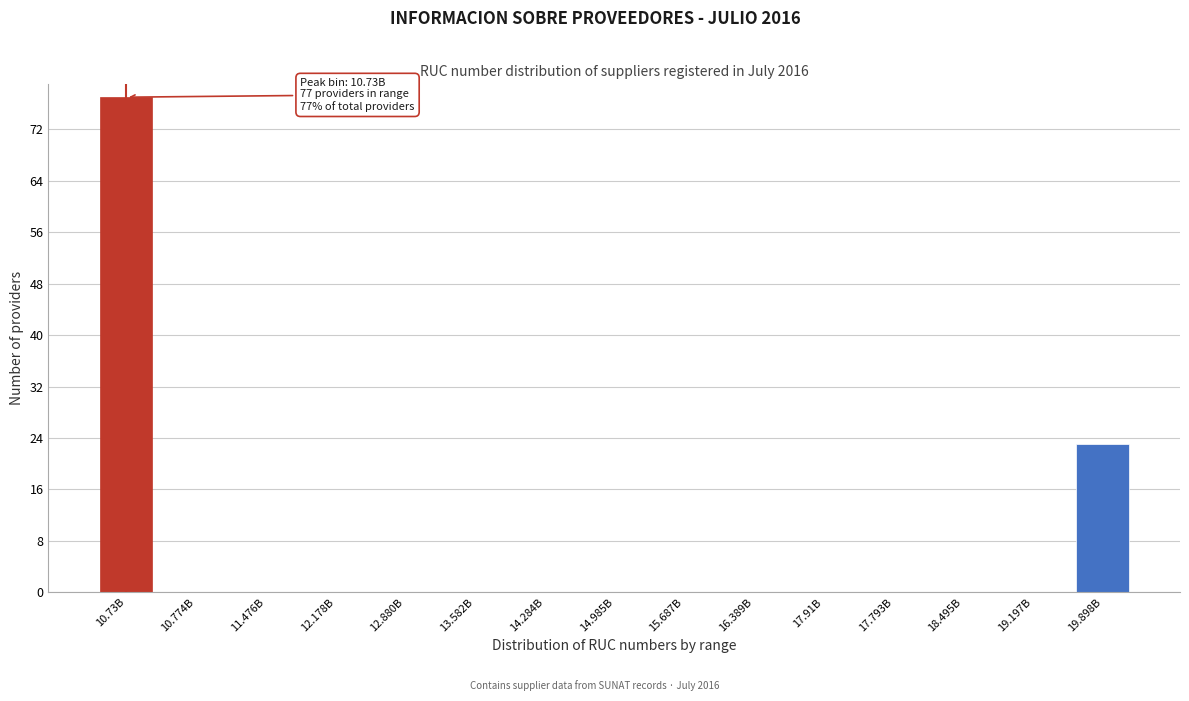

Reading left to right, what are all the values shown in this chart?

10.73B=77	10.774B=0	11.476B=0	12.178B=0	12.880B=0	13.582B=0	14.284B=0	14.985B=0	15.687B=0	16.389B=0	17.91B=0	17.793B=0	18.495B=0	19.197B=0	19.898B=23